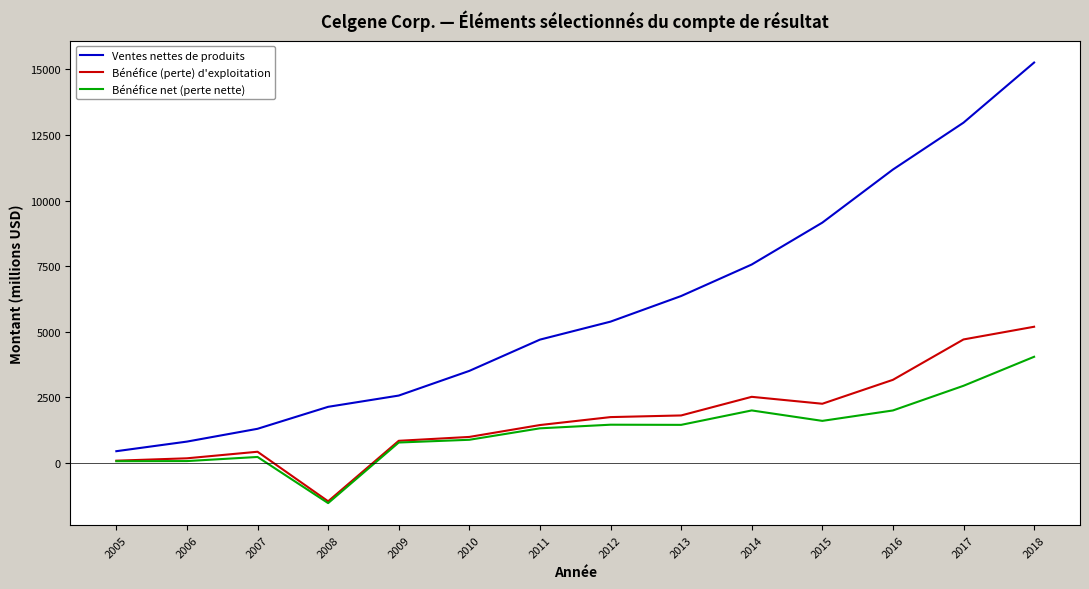

What is the sum of the Ventes nettes de produits values at 2014 and 2017?

20537